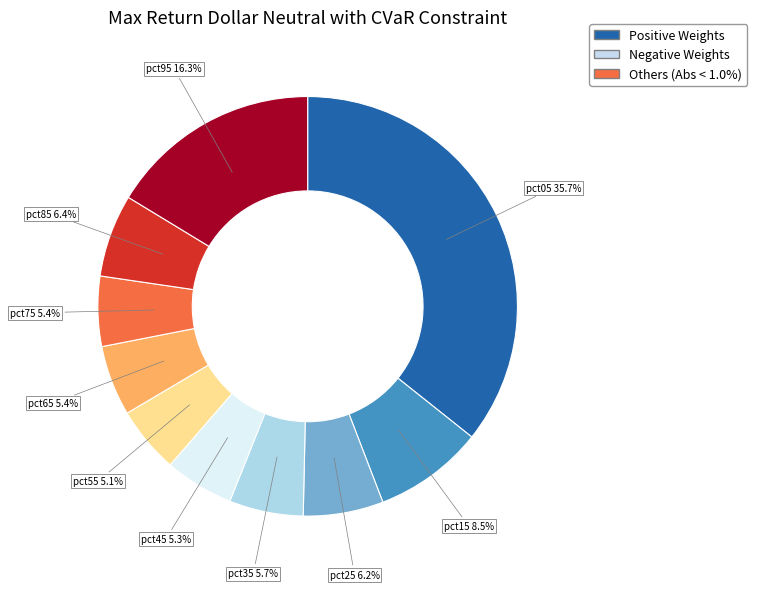

Does any single category account for the majority?

No